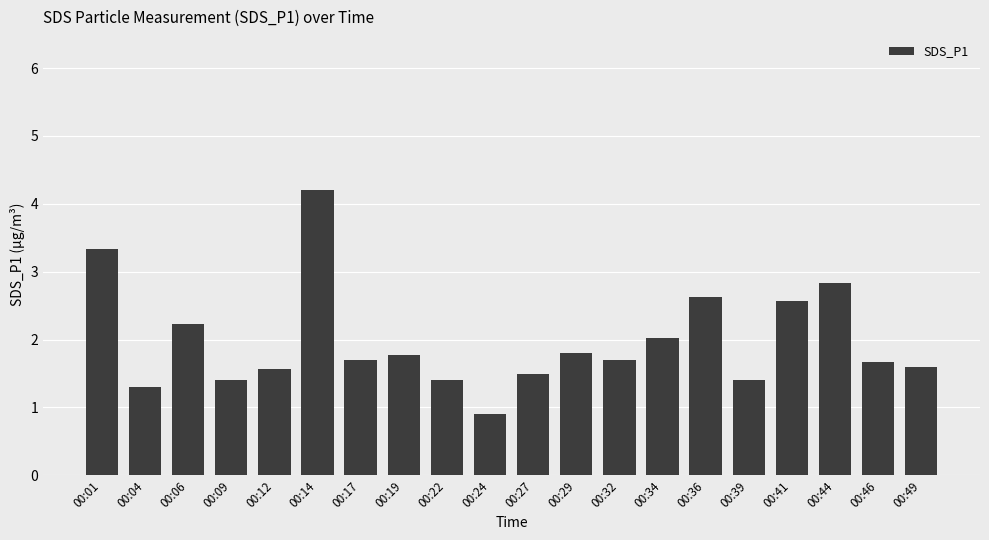

Reading left to right, what are all the values shown in this chart?

00:01=3.3	00:04=1.3	00:06=2.2	00:09=1.4	00:12=1.6	00:14=4.2	00:17=1.7	00:19=1.8	00:22=1.4	00:24=0.9	00:27=1.5	00:29=1.8	00:32=1.7	00:34=2.0	00:36=2.6	00:39=1.4	00:41=2.6	00:44=2.8	00:46=1.7	00:49=1.6